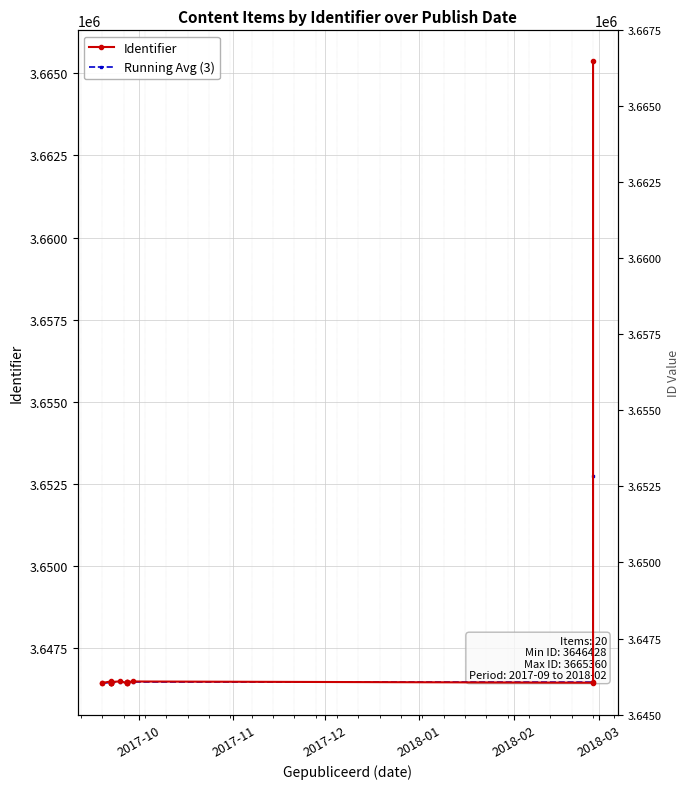

What are all the series names shown in the legend?

Identifier, Running Avg (3)